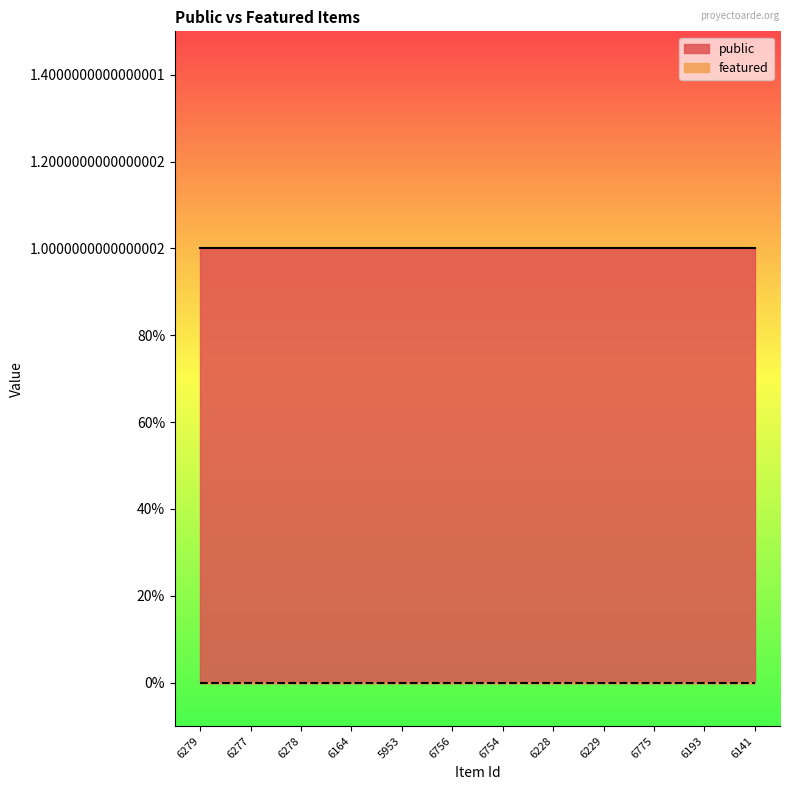

At 6229, list the series in order from smallest to largest.

featured, public